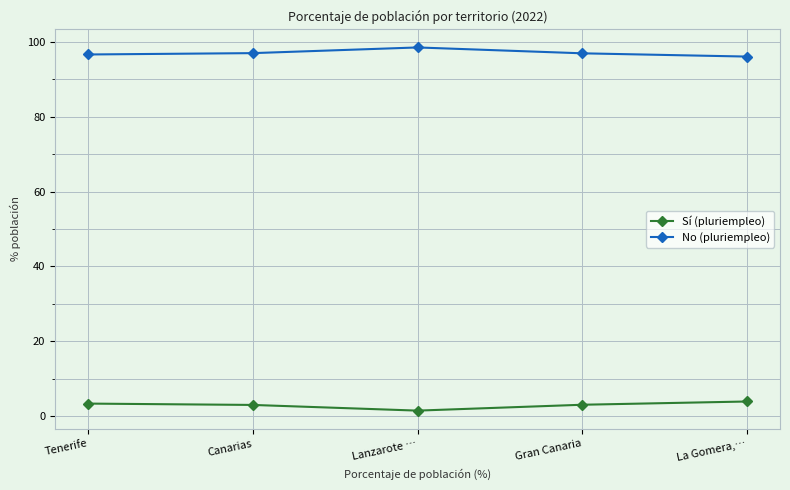

True or false: Sí (pluriempleo) and No (pluriempleo) cross at least once.

False